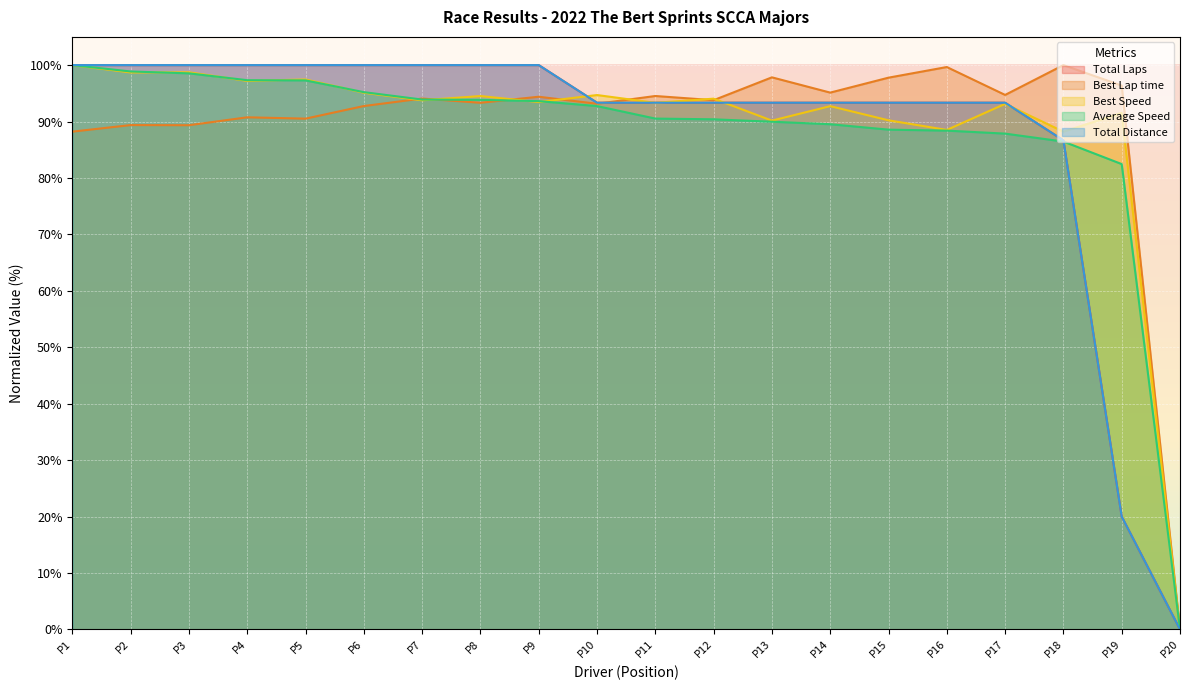

List the series in order of their peak value, lowest first.

Total Laps, Best Lap time, Best Speed, Average Speed, Total Distance